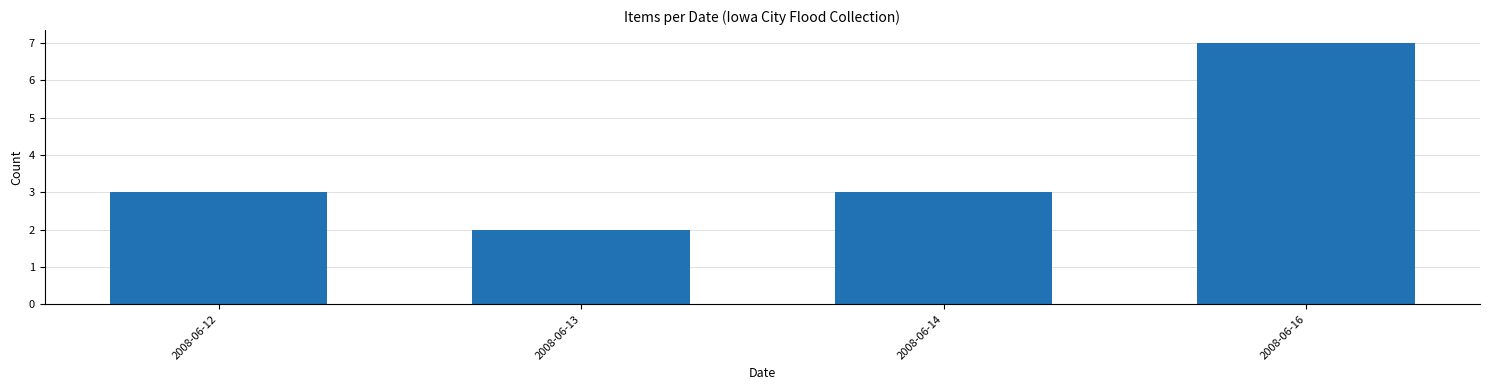

What is the ratio of the value at 2008-06-12 to the value at 2008-06-13?

1.5